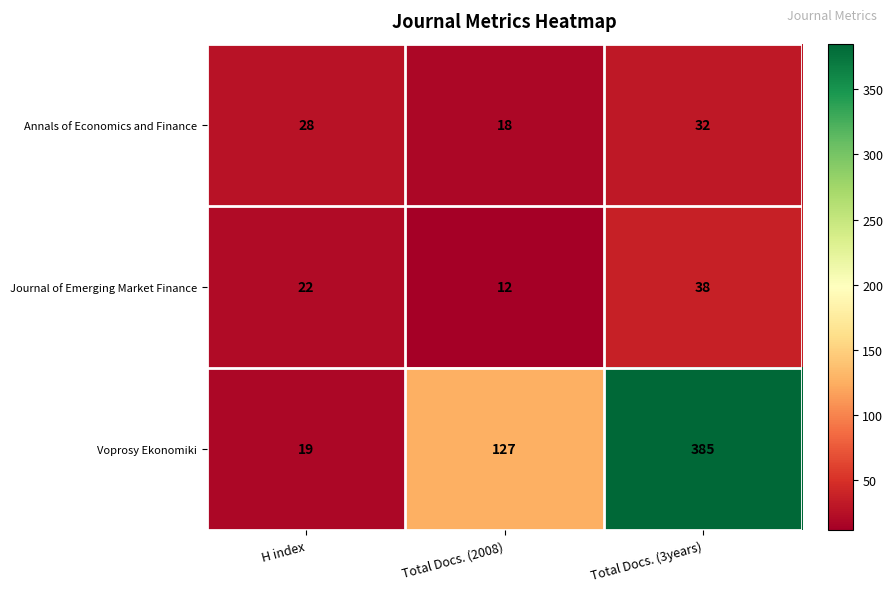

What is the difference between the maximum and second lowest values in the Journal of Emerging Market Finance series?

16